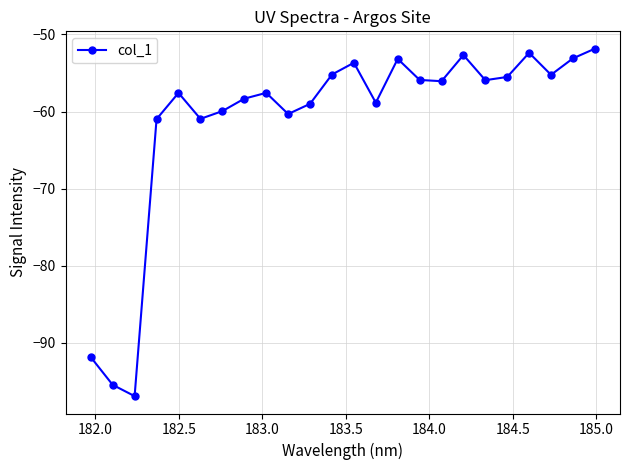

What is the minimum value shown in the chart?

-96.9